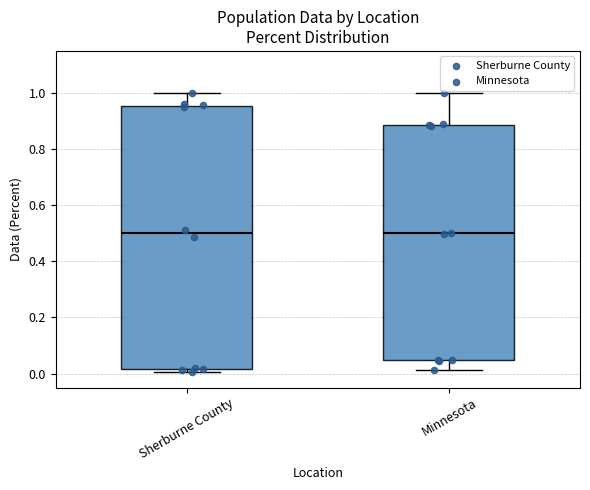

Where is the lower edge of the box for Sherburne County on the y-axis? The values are not printed on the chart, so give them approximately, as read against the axis.

0.02